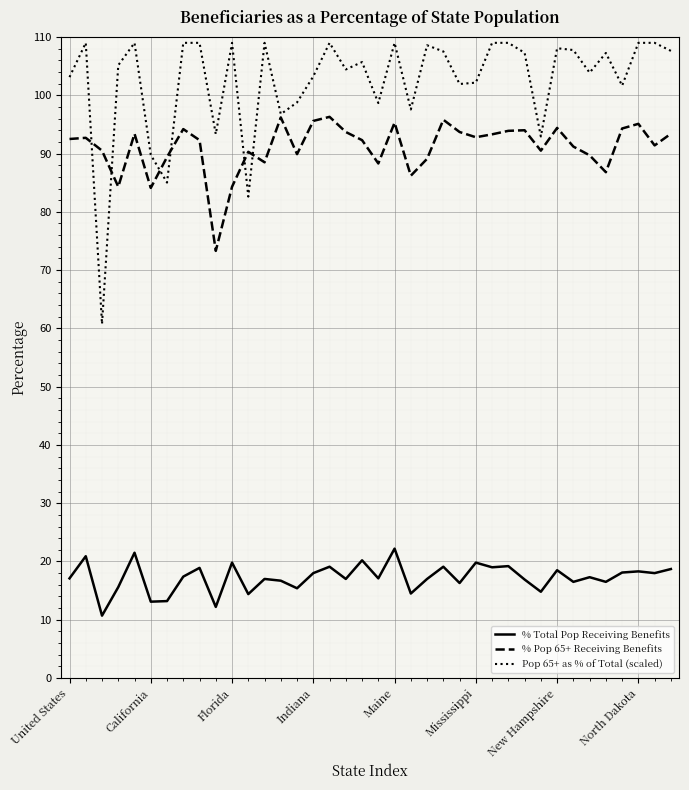

Which series has the largest total across all categories?

Pop 65+ as % of Total (scaled)